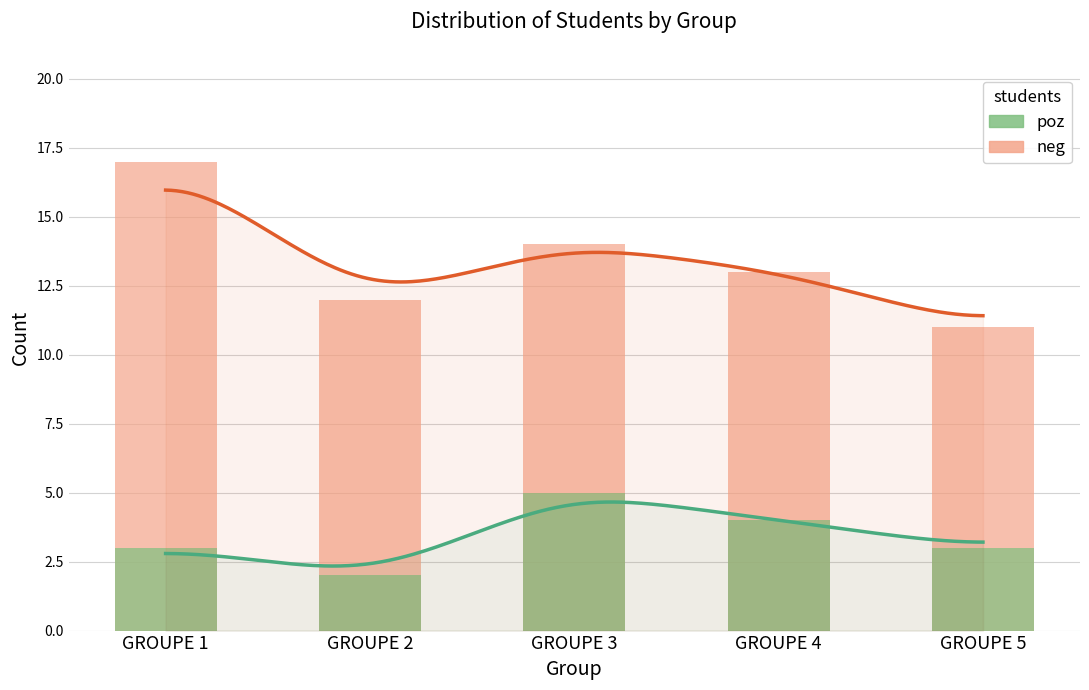

Reading right to left, extract all data points from this chart.

poz: GROUPE 5=3	GROUPE 4=4	GROUPE 3=5	GROUPE 2=2	GROUPE 1=3
neg: GROUPE 5=11	GROUPE 4=13	GROUPE 3=14	GROUPE 2=12	GROUPE 1=17